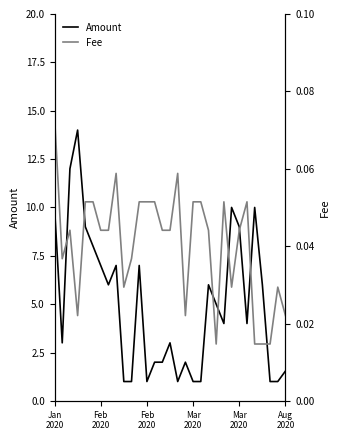

Reading right to left, list all the values displayed in this chart.

Amount: 1.5	1.0	1.0	6.0	10.0	4.0	9.0	10.0	4.0	5.0	6.0	1.0	1.0	2.0	1.0	3.0	2.0	2.0	1.0	7.0	1.0	1.0	7.0	6.0	7.0	8.0	9.0	14.0	12.0	3.0	10.0
Fee: 0.0	0.0	0.0	0.0	0.0	0.1	0.0	0.0	0.1	0.0	0.0	0.1	0.1	0.0	0.1	0.0	0.0	0.1	0.1	0.1	0.0	0.0	0.1	0.0	0.0	0.1	0.1	0.0	0.0	0.0	0.1